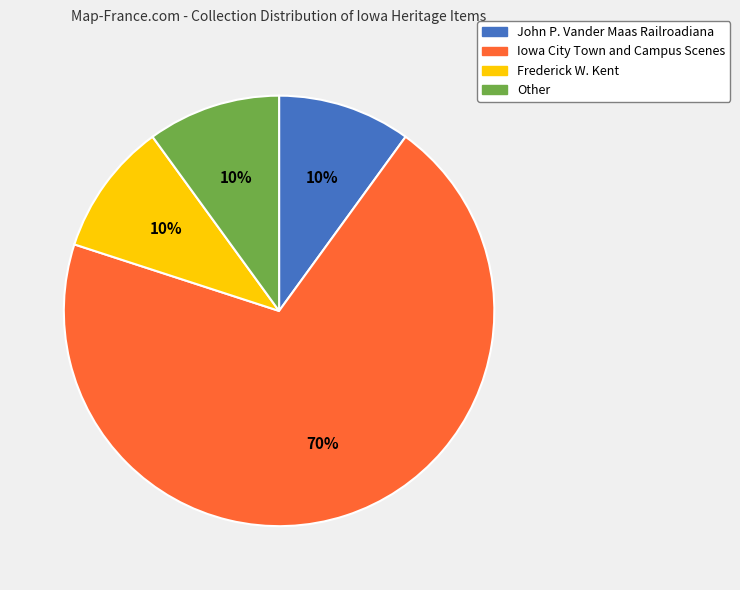

To the nearest percent, what is the difference between the Iowa City Town and Campus Scenes and John P. Vander Maas Railroadiana slice percentages?

60%